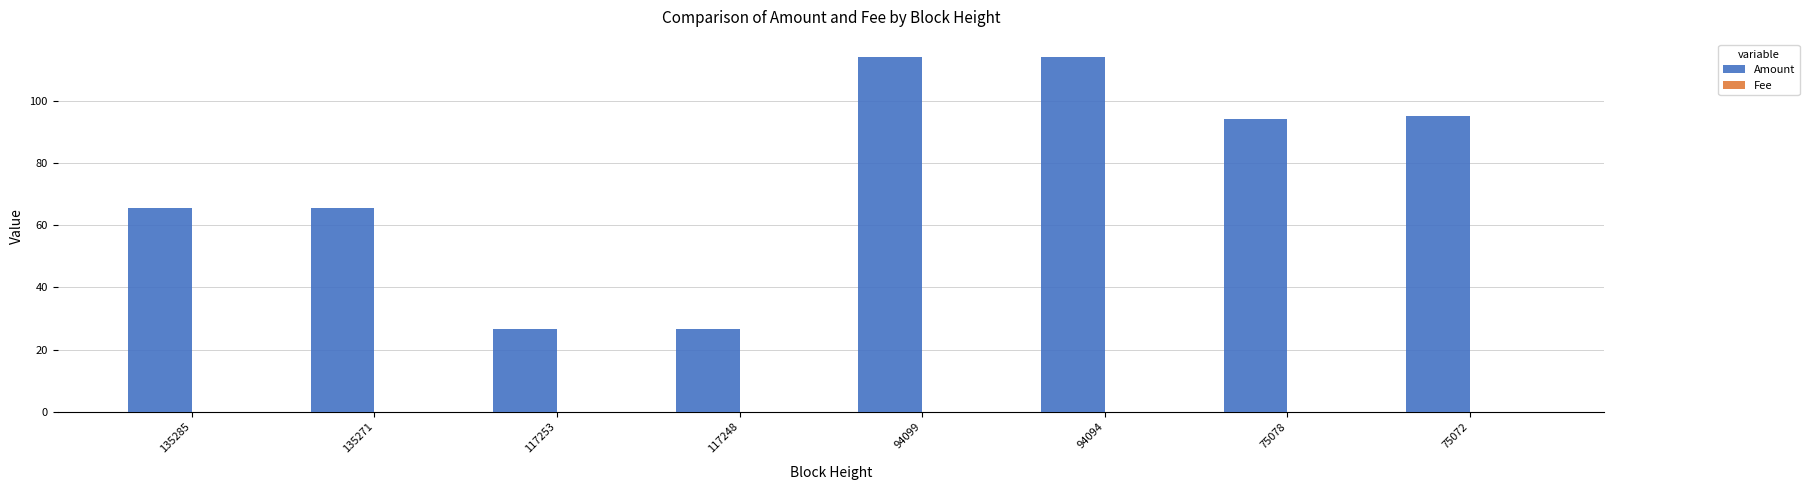

Which series has the largest total across all categories?

Amount